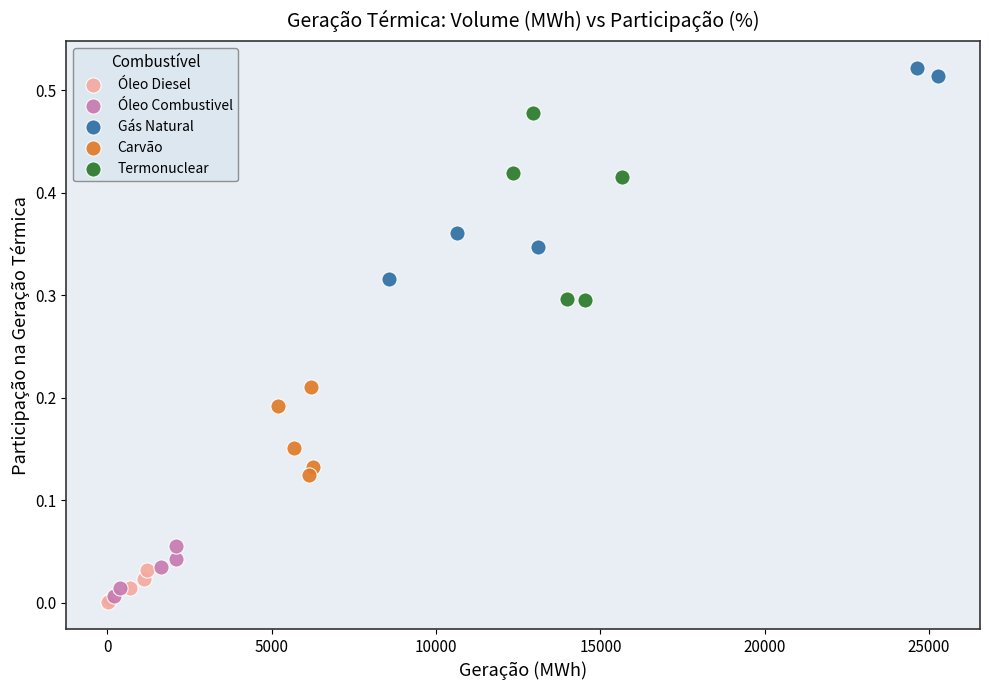

Which series reaches the maximum Y coordinate?

Gás Natural